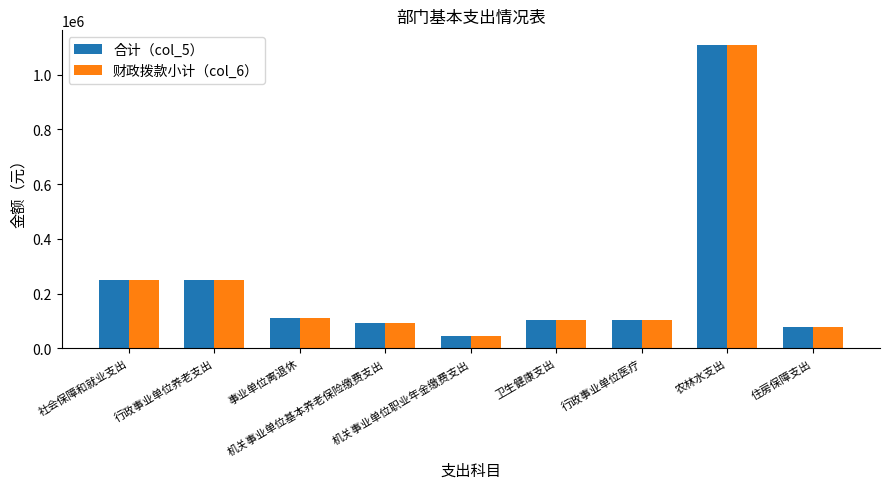

What is the greatest value displayed?

1106831.7